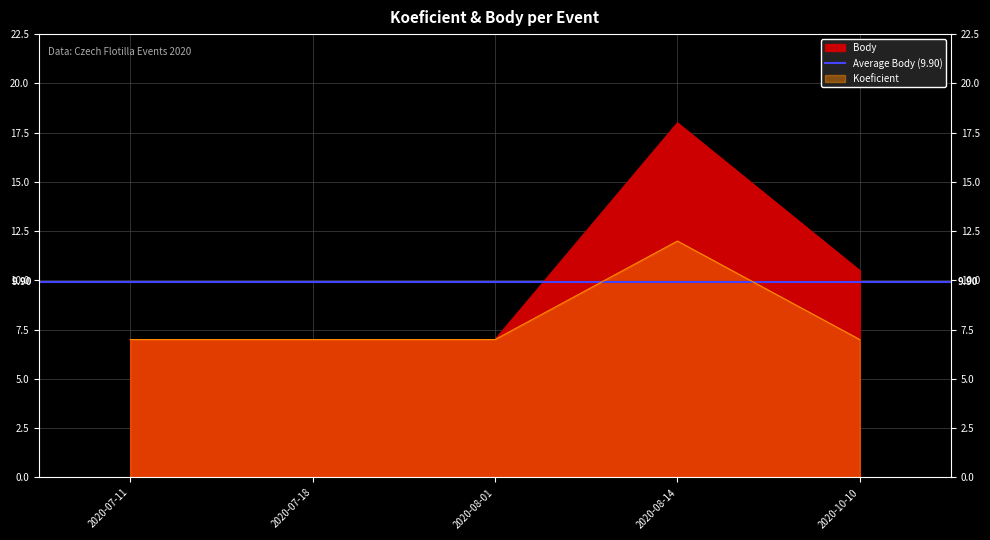

List the series in order of their peak value, lowest first.

Koeficient, Body